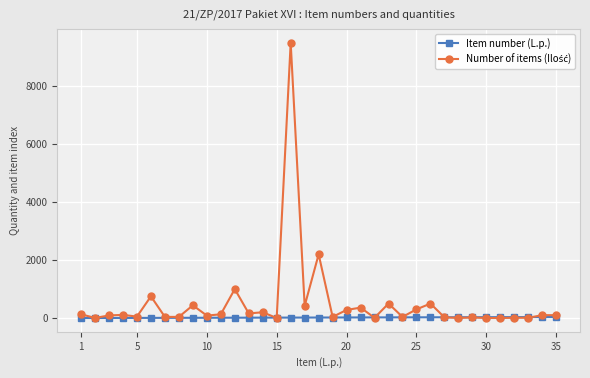

What is the maximum value shown in the chart?

9500